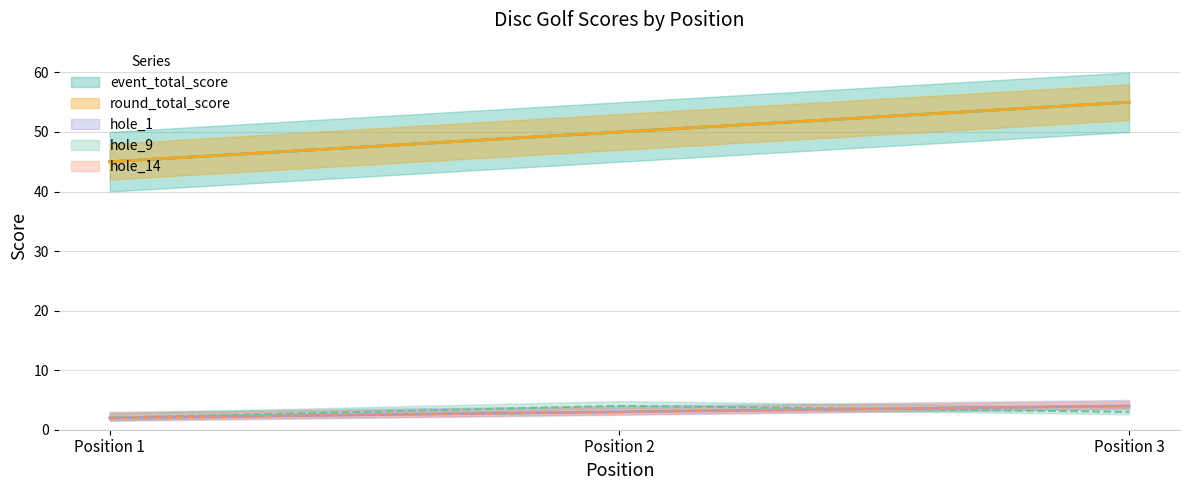

What is the value of the round_total_score point at the 3rd from the left?

55